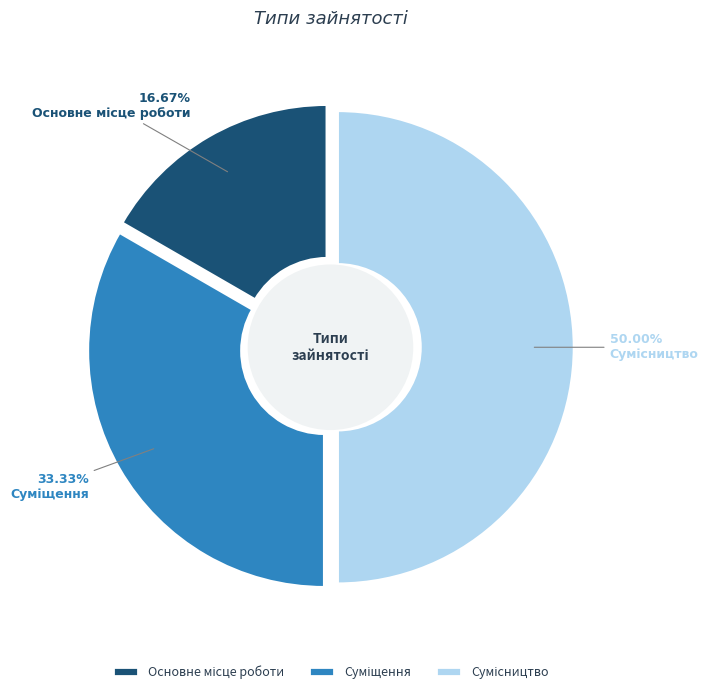

How many slices are in this pie chart?

3